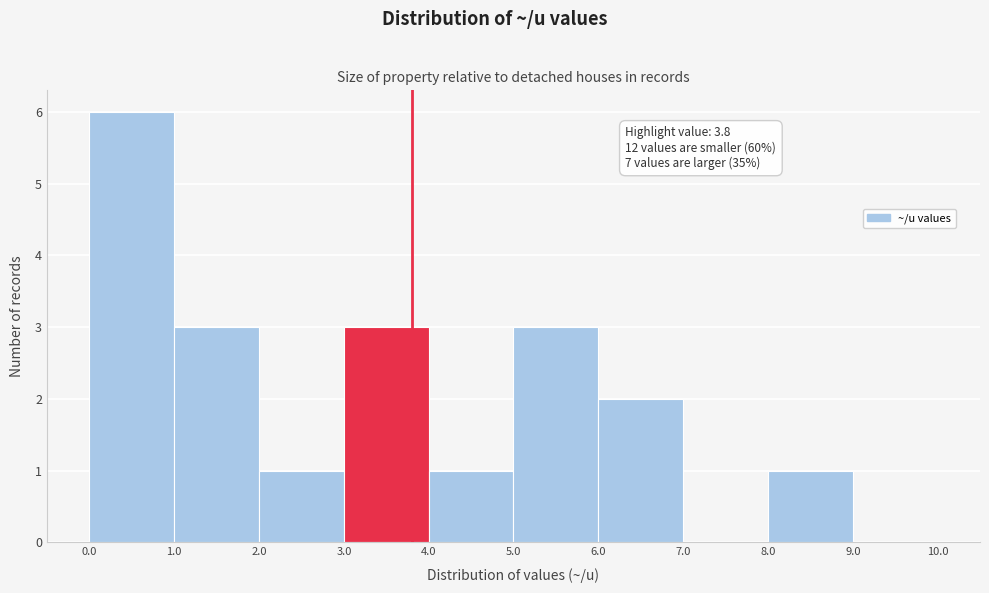

Over which range of the x-axis is the bar tallest?

0.0 to 1.0